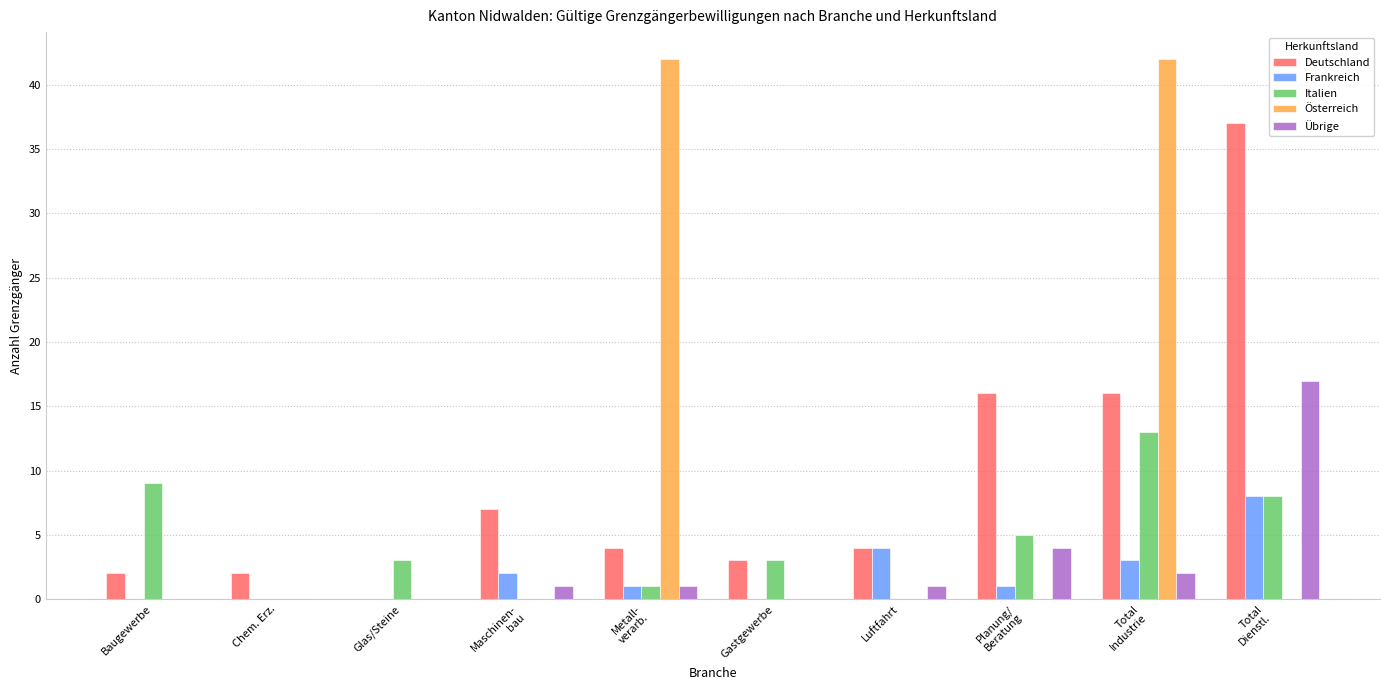

What is the sum of all Deutschland values?

91